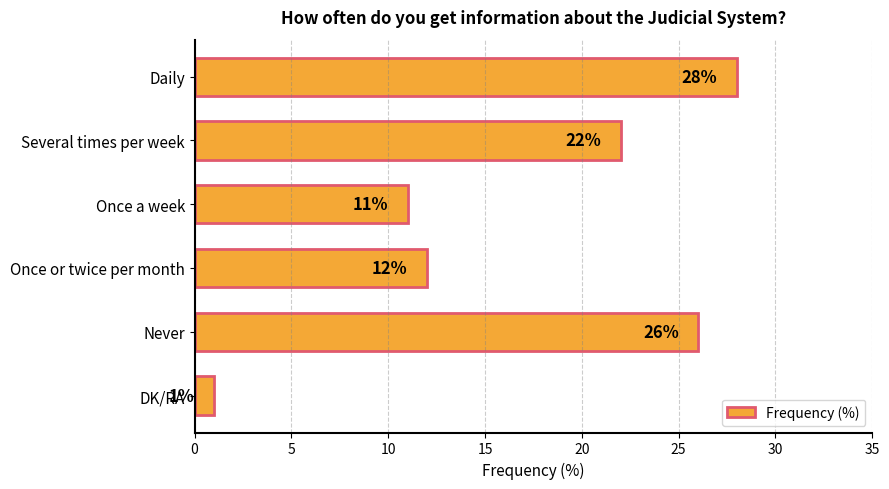

What is the difference between the maximum and minimum values?

27